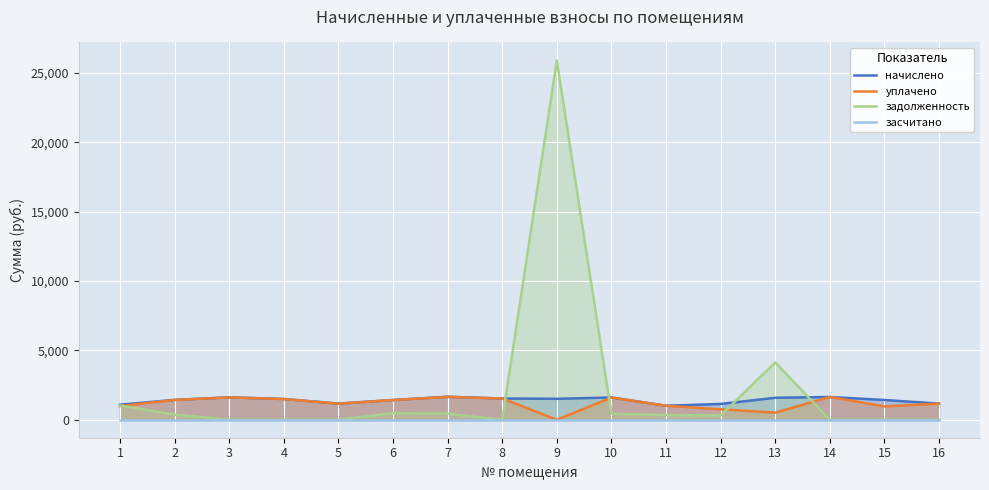

Which series has the largest total across all categories?

задолженность